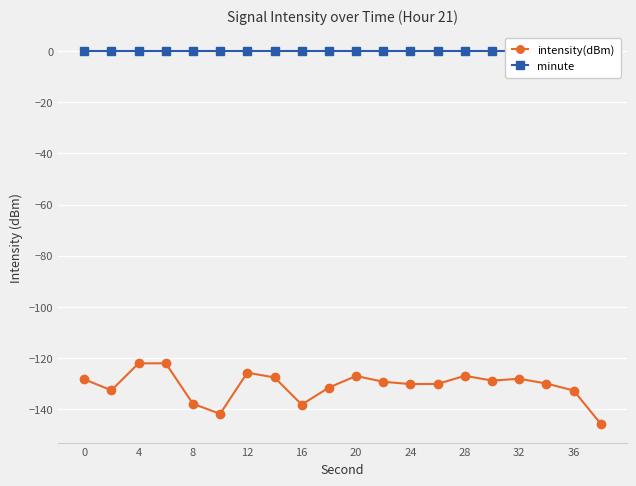

True or false: intensity(dBm) and minute cross at least once.

False